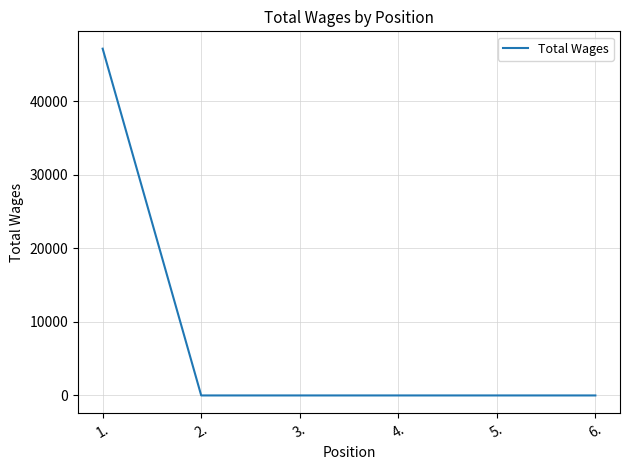

Is it true that the value at 4. is 0?

True